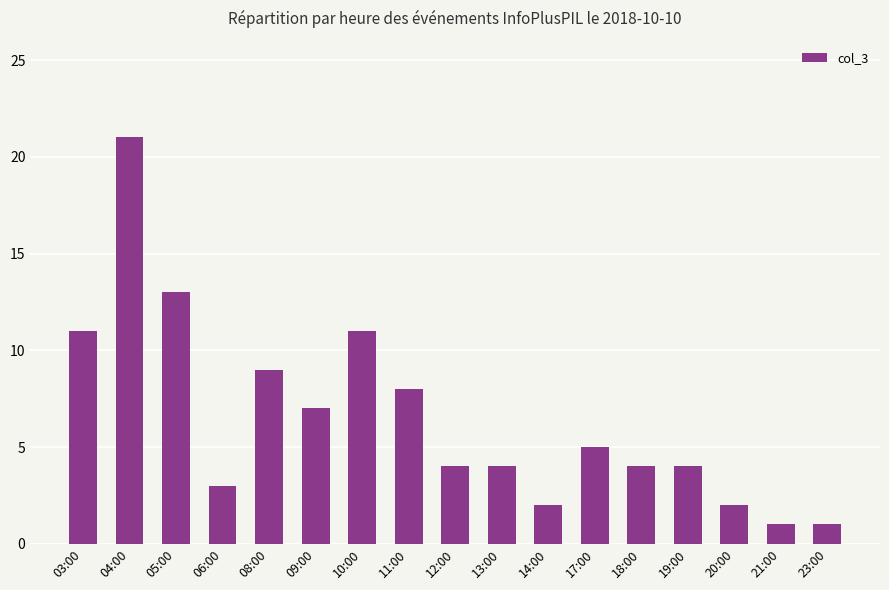

What is the sum of the values at 06:00 and 17:00?

8